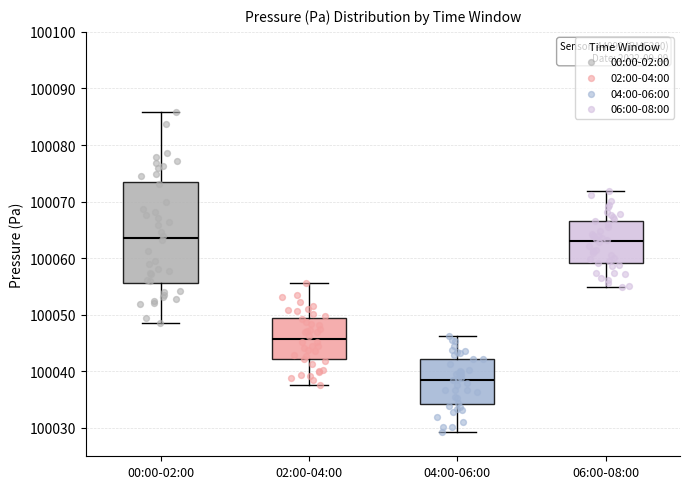

Reading left to right, read every box against the y-axis: the position of its median line, the range the box covers, and the ends of its whiskers. The values are not printed on the chart, so give them approximately, as read against the axis.

00:00-02:00: median 100064, box 100056 to 100074, whiskers 100048 to 100086
02:00-04:00: median 100046, box 100042 to 100049, whiskers 100038 to 100056
04:00-06:00: median 100039, box 100034 to 100042, whiskers 100029 to 100046
06:00-08:00: median 100063, box 100059 to 100067, whiskers 100055 to 100072